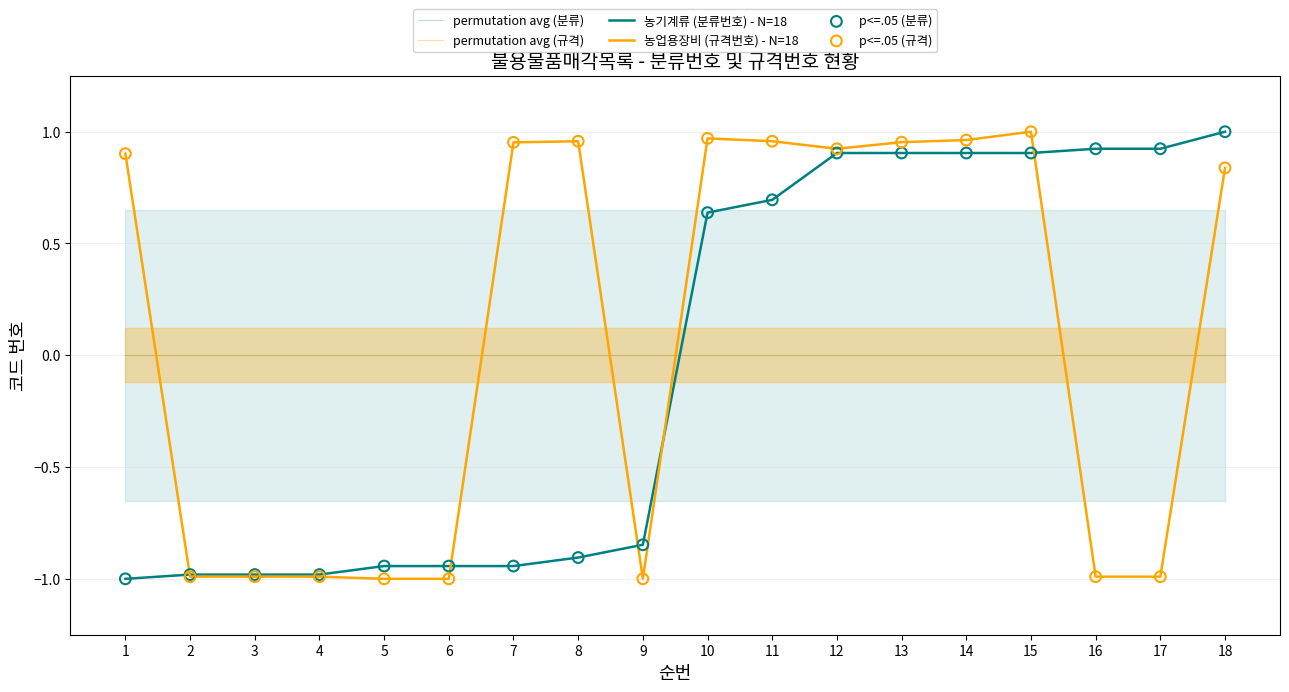

Which series has the widest spread of Y values?

농기계류 (분류번호) - N=18